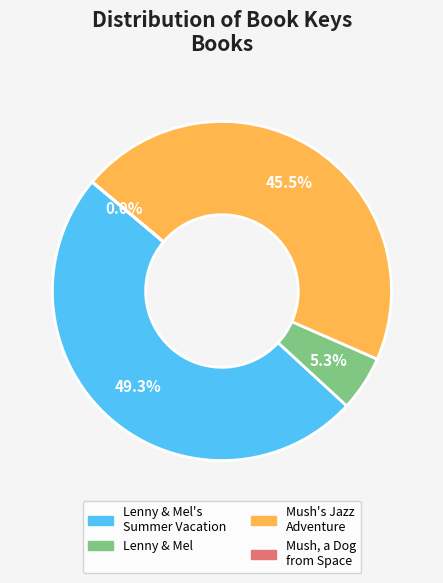

To the nearest percent, what is the average slice percentage?

25%